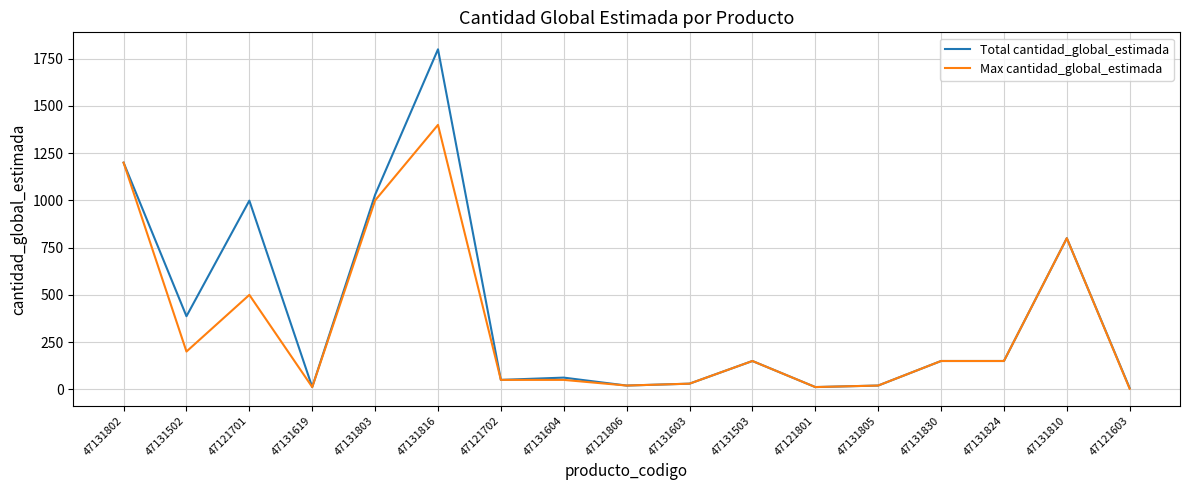

At which category does Total cantidad_global_estimada reach its first local peak?

47121701